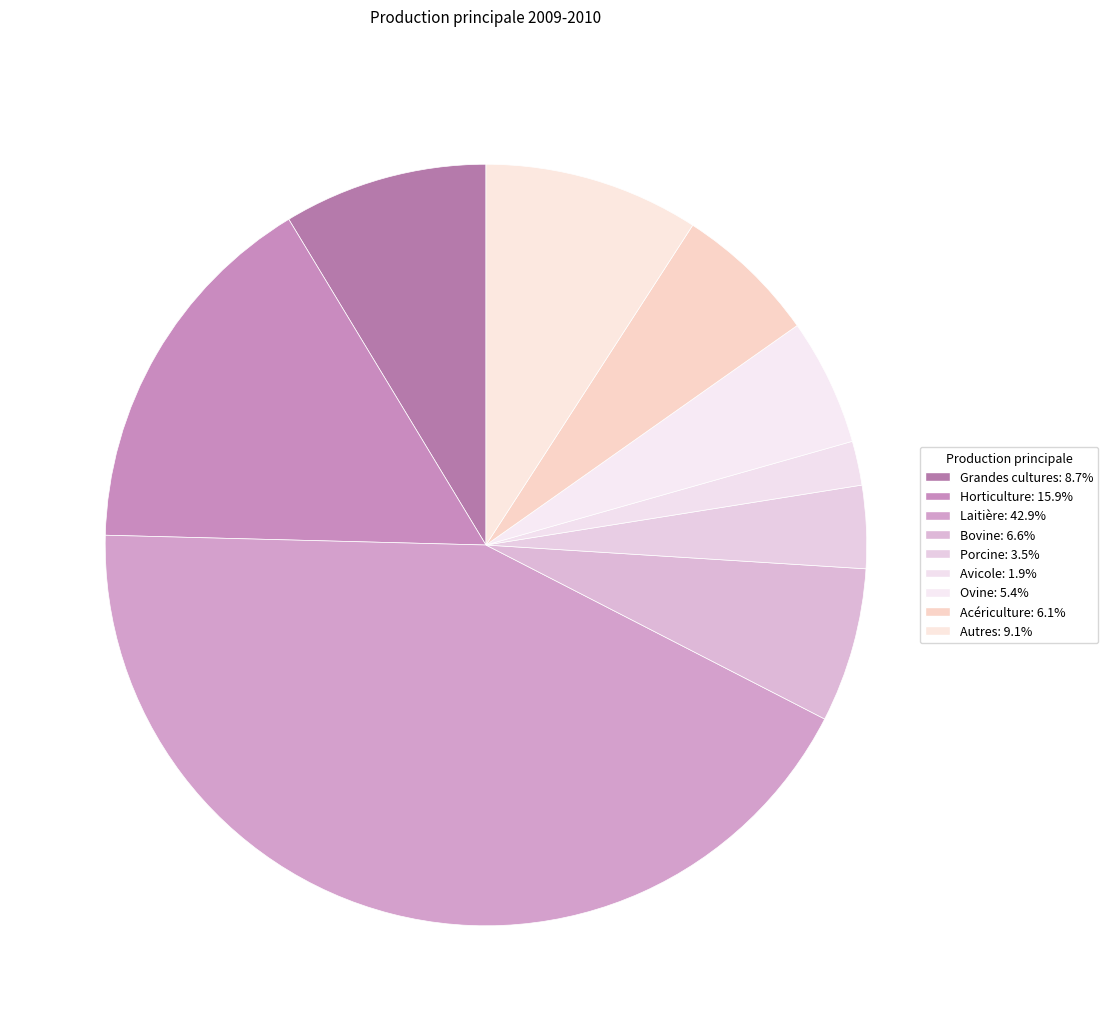

Is it true that Grandes cultures is 9% of the pie?

True